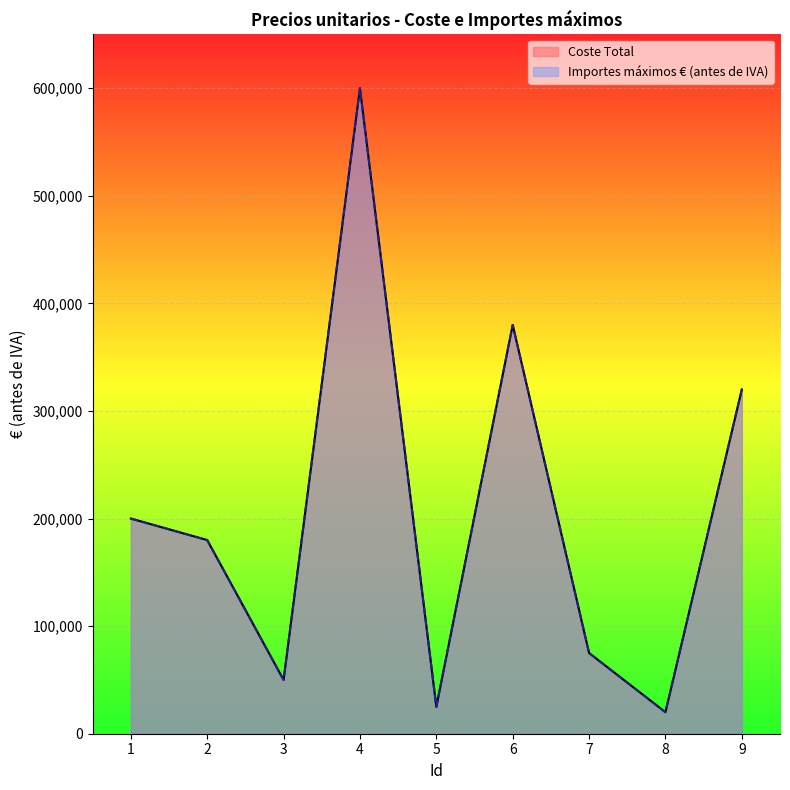

What are all the series names shown in the legend?

Coste Total, Importes máximos € (antes de IVA)